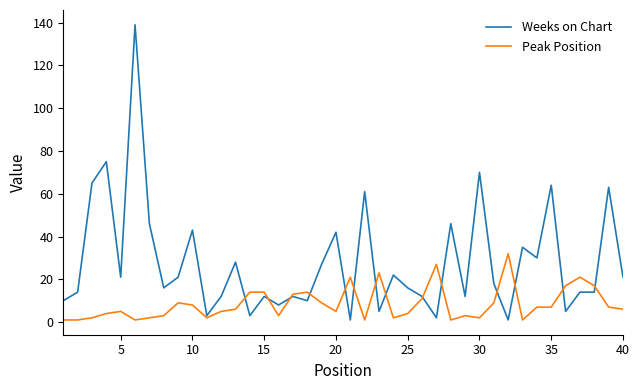

Which series has the largest total across all categories?

Weeks on Chart